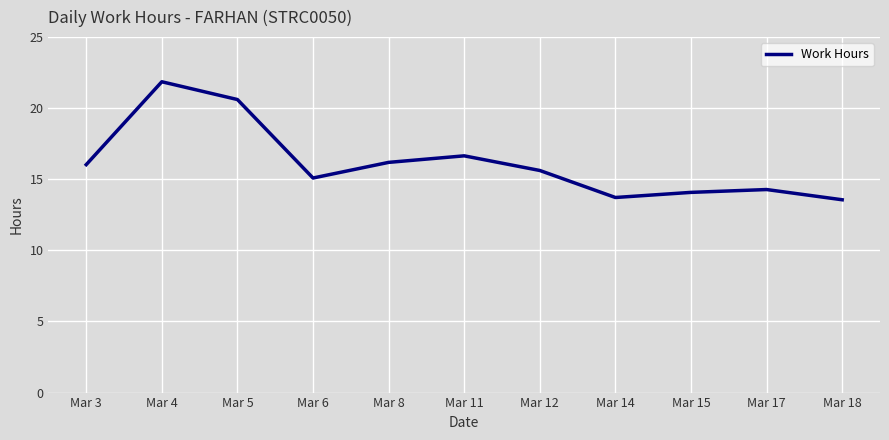

What is the sum of all values?

177.7